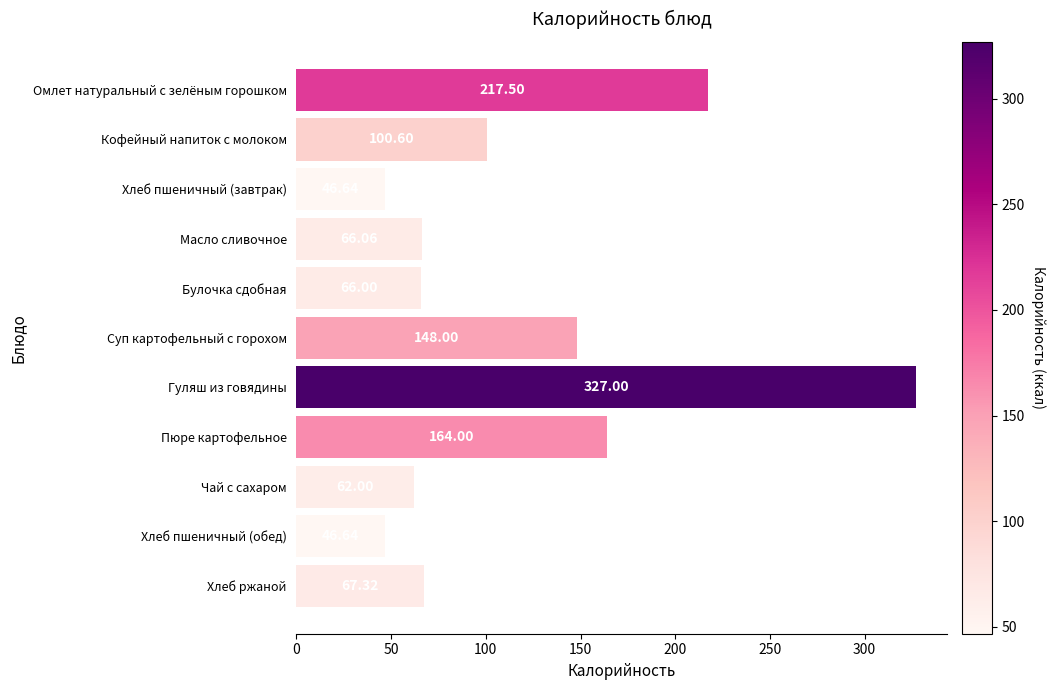

Which has a higher value, Булочка сдобная or Суп картофельный с горохом?

Суп картофельный с горохом